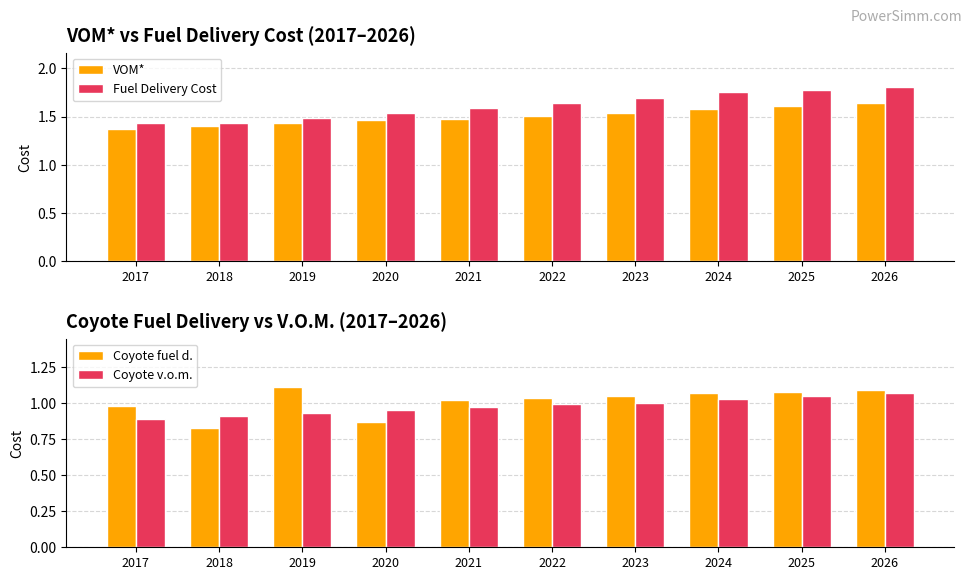

True or false: Coyote v.o.m. has a value of 1.0 at 2024.

True